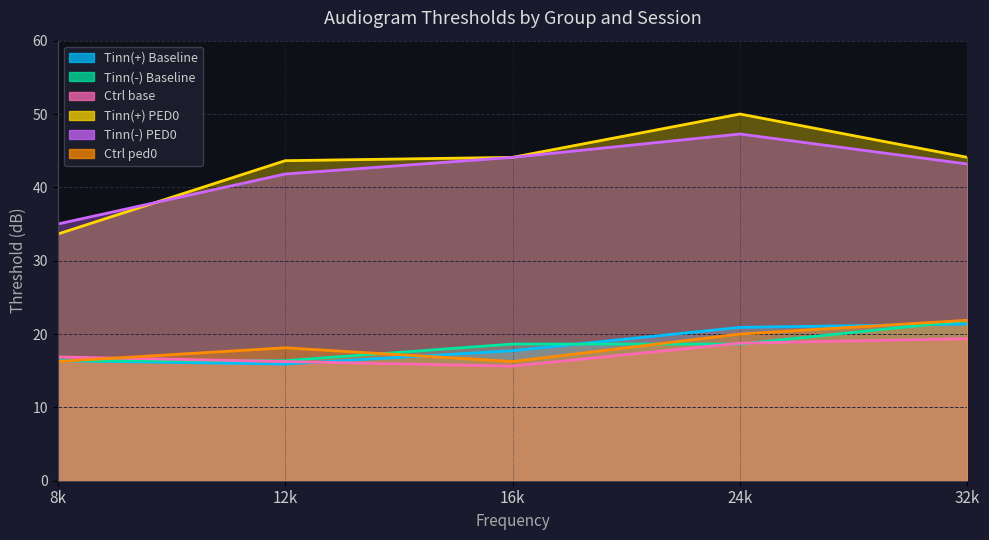

What is the difference between the second highest and second lowest values in the Ctrl ped0 series?

3.8